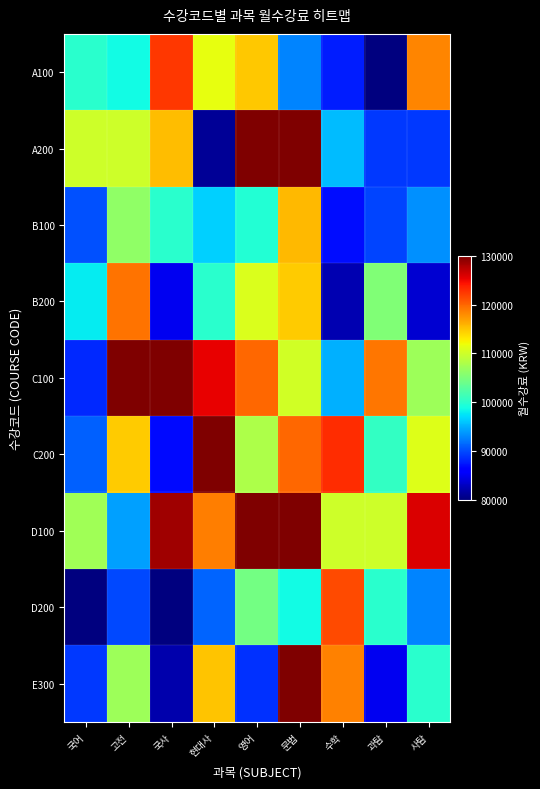

Which series changed the most between 영어 and 사탐?

A200